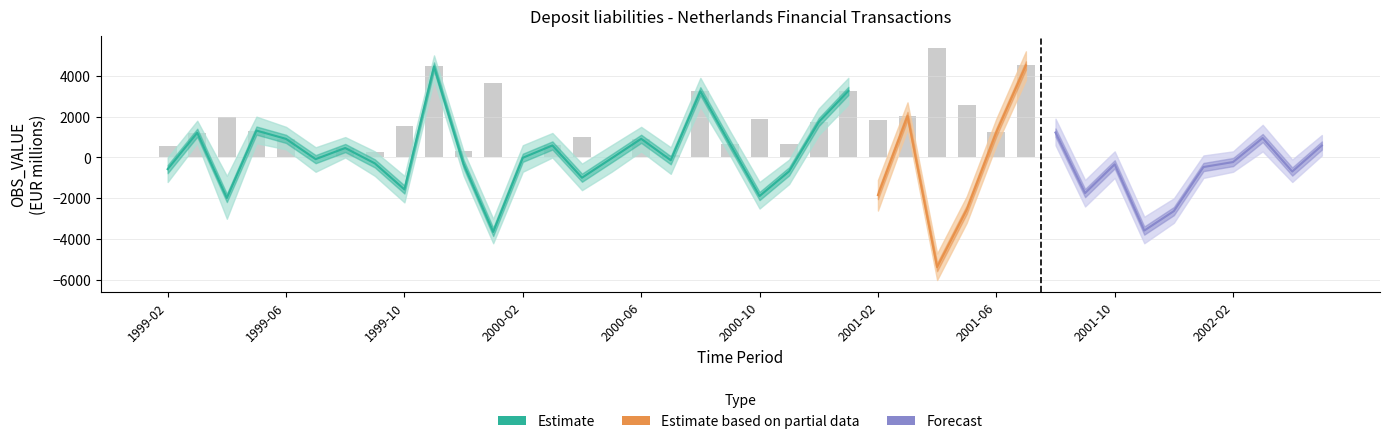

Reading right to left, what are all the values shown in this chart?

Estimate: 2002-05=586	2002-04=-688	2002-03=953	2002-02=-223	2002-01=-467	2001-12=-2624	2001-11=-3578	2001-10=-336	2001-09=-1742	2001-08=1222	2001-07=4510	2001-06=1235	2001-05=-2557	2001-04=-5368	2001-03=2037	2001-02=-1840	2001-01=3259	2000-12=1736	2000-11=-676	2000-10=-1887	2000-09=663	2000-08=3243	2000-07=-135	2000-06=916	2000-05=-41	2000-04=-990	2000-03=589	2000-02=-14	2000-01=-3645	1999-12=-323	1999-11=4456	1999-10=-1566	1999-09=-288	1999-08=464	1999-07=-81	1999-06=911	1999-05=1318	1999-04=-1983	1999-03=1210	1999-02=-570
Estimate_upper: 2002-05=1100	2002-04=-100	2002-03=1600	2002-02=300	2002-01=100	2001-12=-2000	2001-11=-2900	2001-10=300	2001-09=-1100	2001-08=1900	2001-07=5200	2001-06=1900	2001-05=-1900	2001-04=-4700	2001-03=2700	2001-02=-1100	2001-01=3900	2000-12=2400	2000-11=-100	2000-10=-1200	2000-09=1300	2000-08=3900	2000-07=500	2000-06=1500	2000-05=600	2000-04=-300	2000-03=1200	2000-02=600	2000-01=-3000	1999-12=300	1999-11=5000	1999-10=-900	1999-09=300	1999-08=1000	1999-07=500	1999-06=1500	1999-05=2000	1999-04=-900	1999-03=1800	1999-02=0
Estimate_lower: 2002-05=100	2002-04=-1200	2002-03=300	2002-02=-700	2002-01=-1000	2001-12=-3200	2001-11=-4200	2001-10=-1000	2001-09=-2400	2001-08=600	2001-07=3800	2001-06=600	2001-05=-3200	2001-04=-6000	2001-03=1400	2001-02=-2600	2001-01=2600	2000-12=1100	2000-11=-1300	2000-10=-2500	2000-09=100	2000-08=2500	2000-07=-800	2000-06=300	2000-05=-700	2000-04=-1600	2000-03=0	2000-02=-700	2000-01=-4200	1999-12=-900	1999-11=3800	1999-10=-2200	1999-09=-900	1999-08=0	1999-07=-700	1999-06=400	1999-05=700	1999-04=-3000	1999-03=700	1999-02=-1200
OBS_VALUE: 2002-05=586	2002-04=-688	2002-03=953	2002-02=-223	2002-01=-467	2001-12=-2624	2001-11=-3578	2001-10=-336	2001-09=-1742	2001-08=1222	2001-07=4510	2001-06=1235	2001-05=-2557	2001-04=-5368	2001-03=2037	2001-02=-1840	2001-01=3259	2000-12=1736	2000-11=-676	2000-10=-1887	2000-09=663	2000-08=3243	2000-07=-135	2000-06=916	2000-05=-41	2000-04=-990	2000-03=589	2000-02=-14	2000-01=-3645	1999-12=-323	1999-11=4456	1999-10=-1566	1999-09=-288	1999-08=464	1999-07=-81	1999-06=911	1999-05=1318	1999-04=-1983	1999-03=1210	1999-02=-570